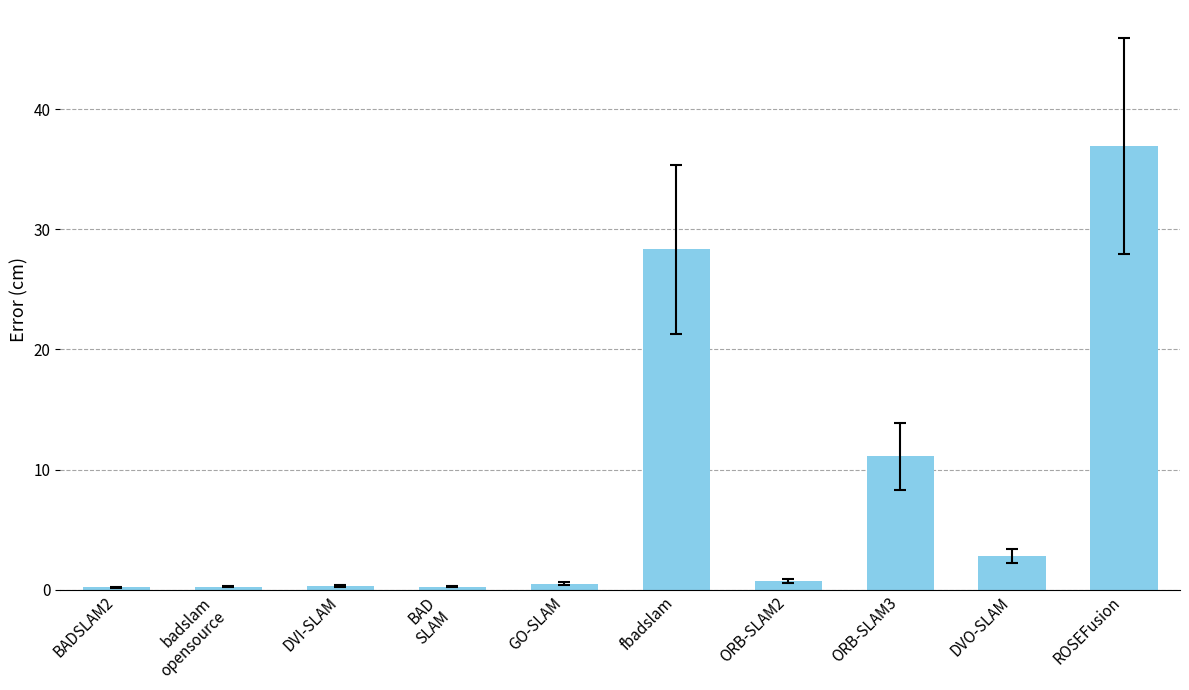

Which category has the highest value across all series?

ROSEFusion